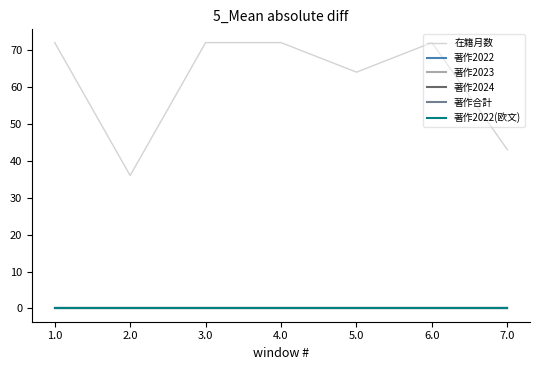

At 4.0, list the series in order from smallest to largest.

著作2022, 著作2023, 著作2024, 著作合計, 著作2022(欧文), 在籍月数